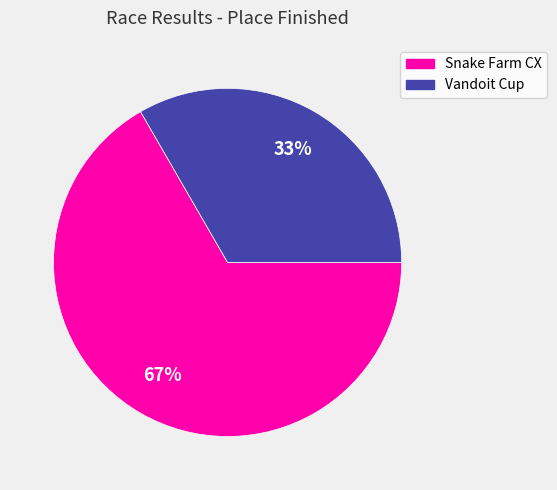

Does Snake Farm CX account for over 50% of the chart?

Yes